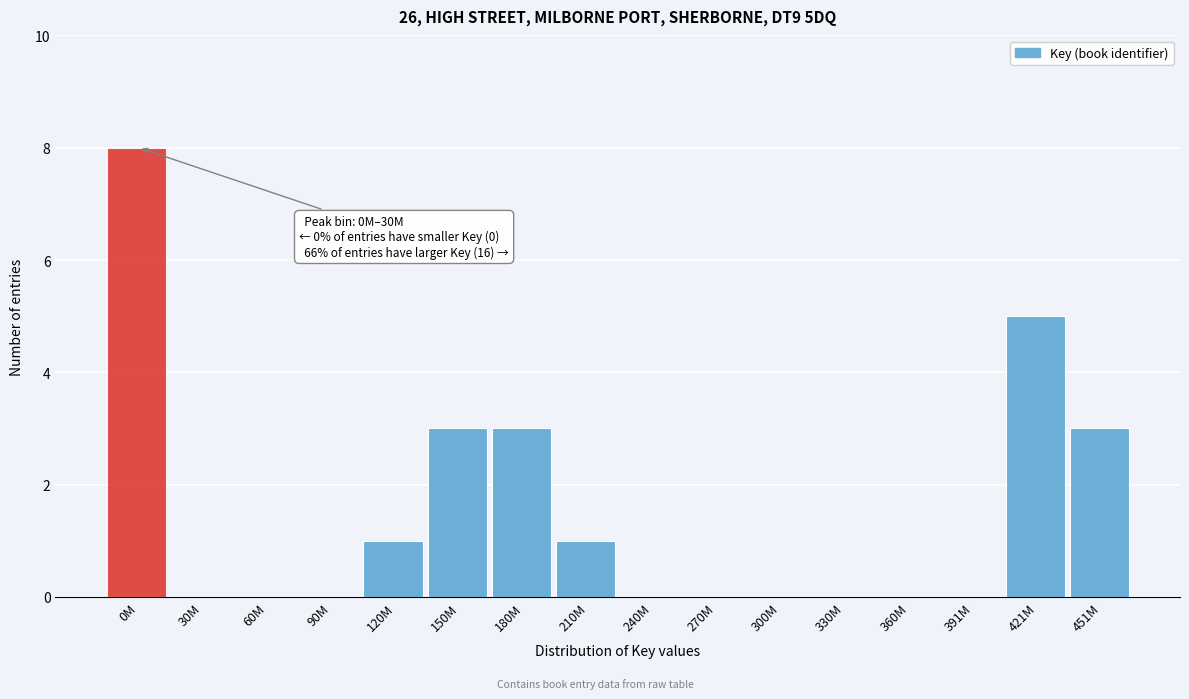

Reading left to right, list all the values displayed in this chart.

0M=8	30M=0	60M=0	90M=0	120M=1	150M=3	180M=3	210M=1	240M=0	270M=0	300M=0	330M=0	360M=0	391M=0	421M=5	451M=3